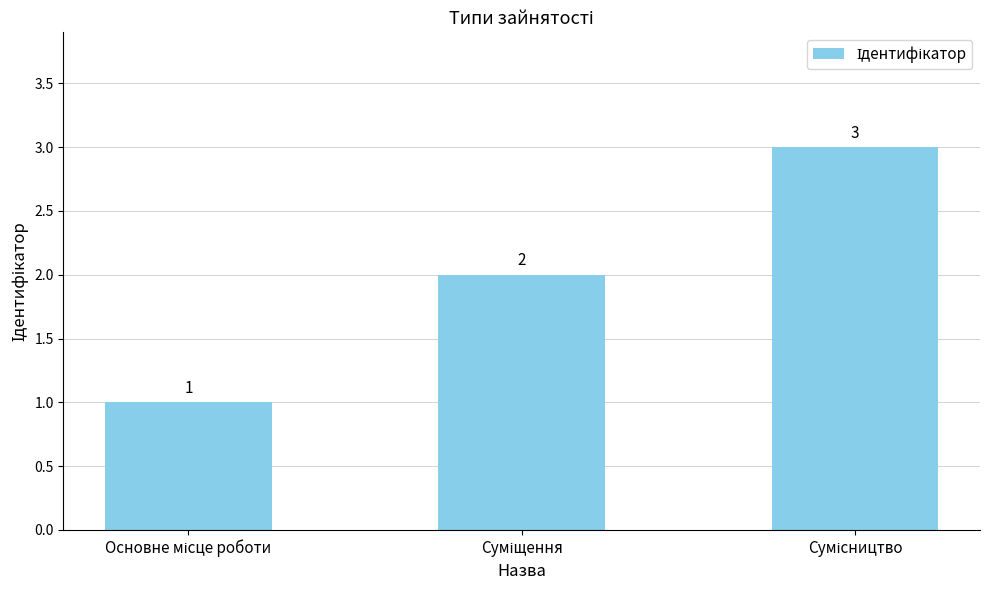

Reading right to left, transcribe all the data shown in this chart.

3	2	1